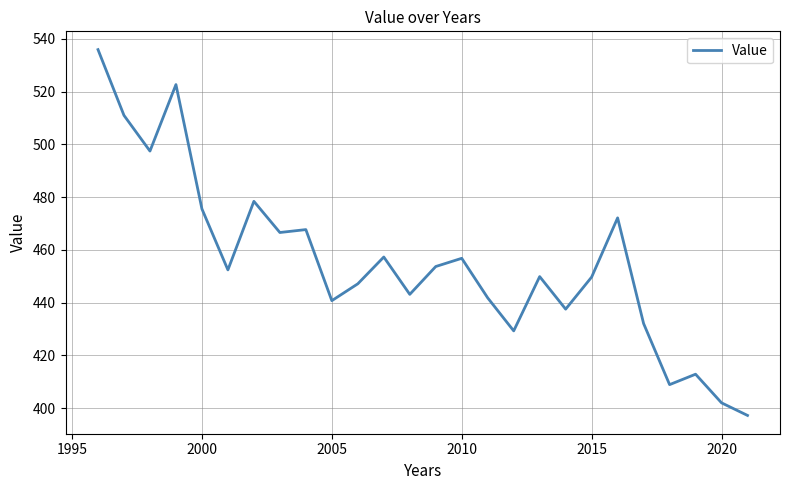

What is the smallest value displayed?

397.3